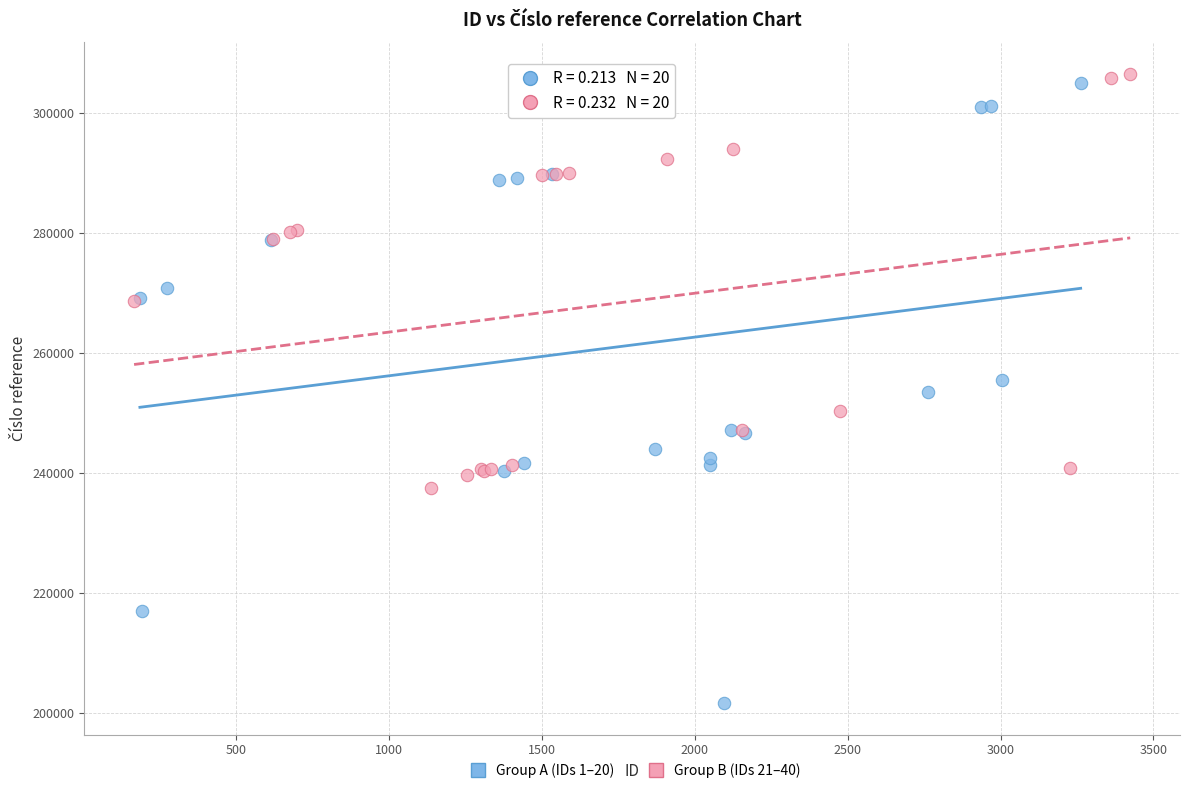

Which series reaches the minimum Y coordinate?

Group A (IDs 1–20)